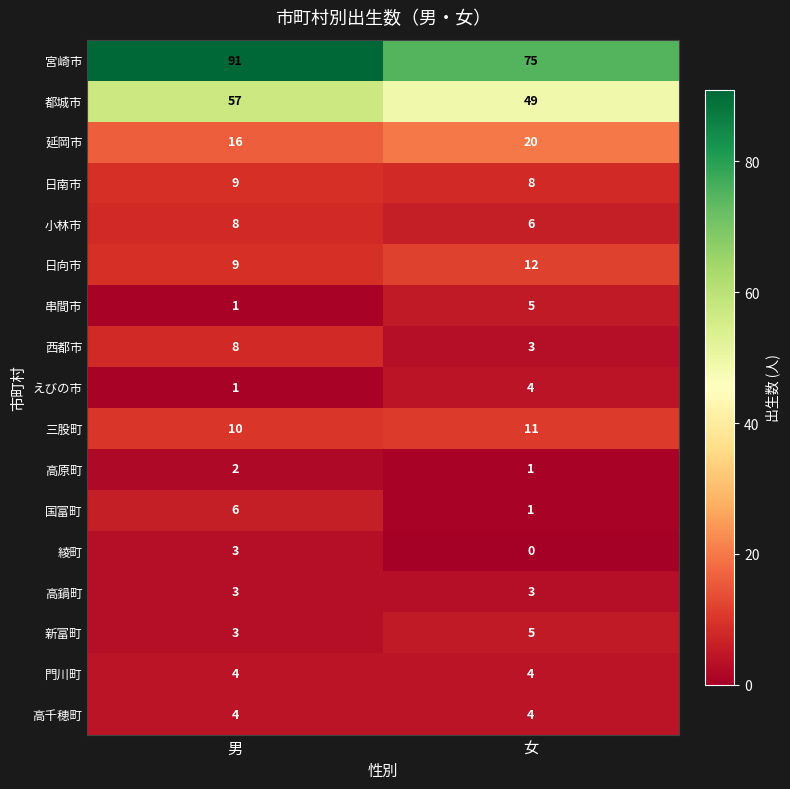

What is the sum of the 西都市 values at 女 and 男?

11